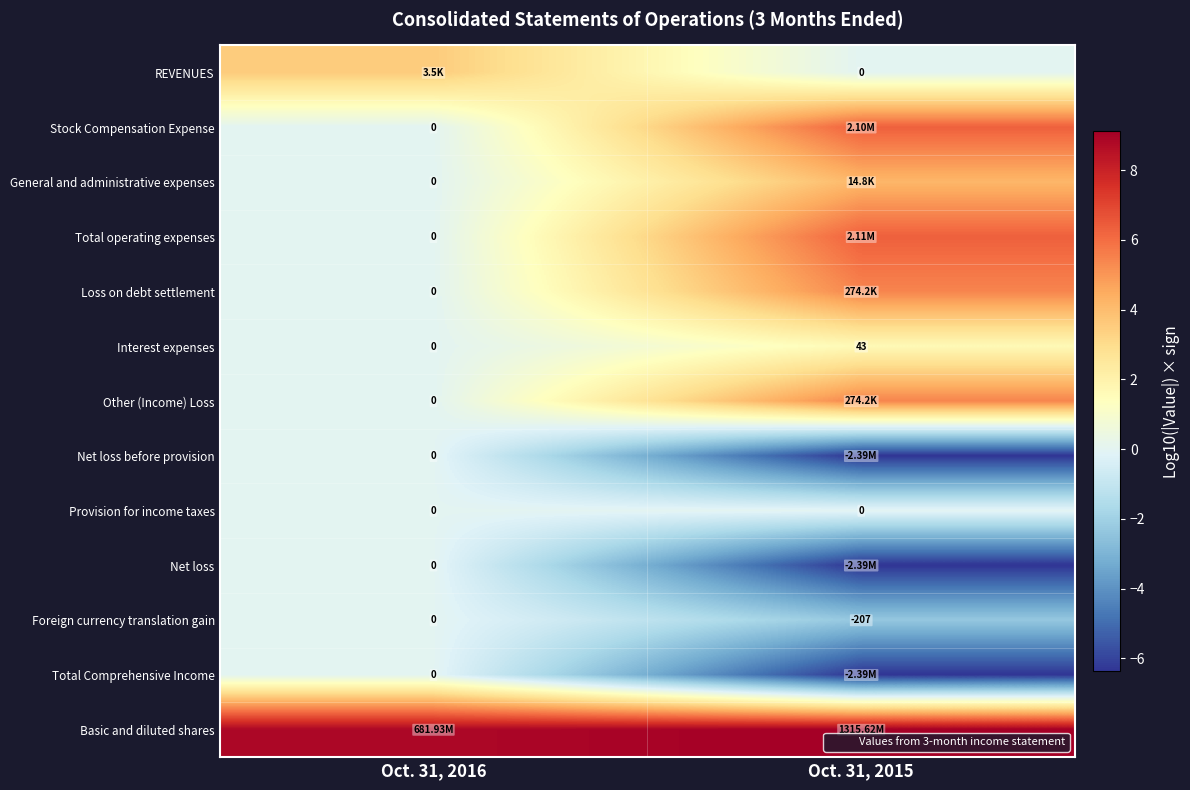

The Basic and diluted shares series shows 8.8 at Oct. 31, 2016. True or false?

True